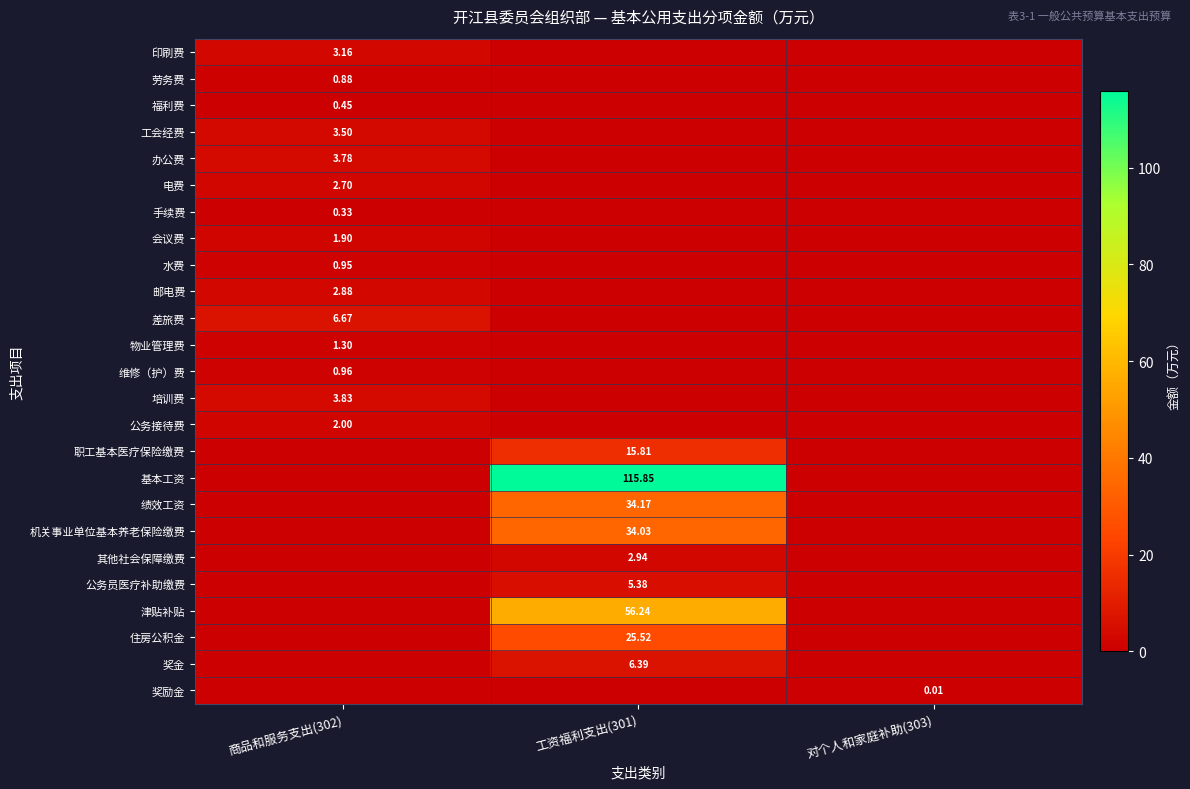

List the series in order of their peak value, highest first.

基本工资, 津贴补贴, 绩效工资, 机关事业单位基本养老保险缴费, 住房公积金, 职工基本医疗保险缴费, 差旅费, 奖金, 公务员医疗补助缴费, 培训费, 办公费, 工会经费, 印刷费, 其他社会保障缴费, 邮电费, 电费, 公务接待费, 会议费, 物业管理费, 维修（护）费, 水费, 劳务费, 福利费, 手续费, 奖励金